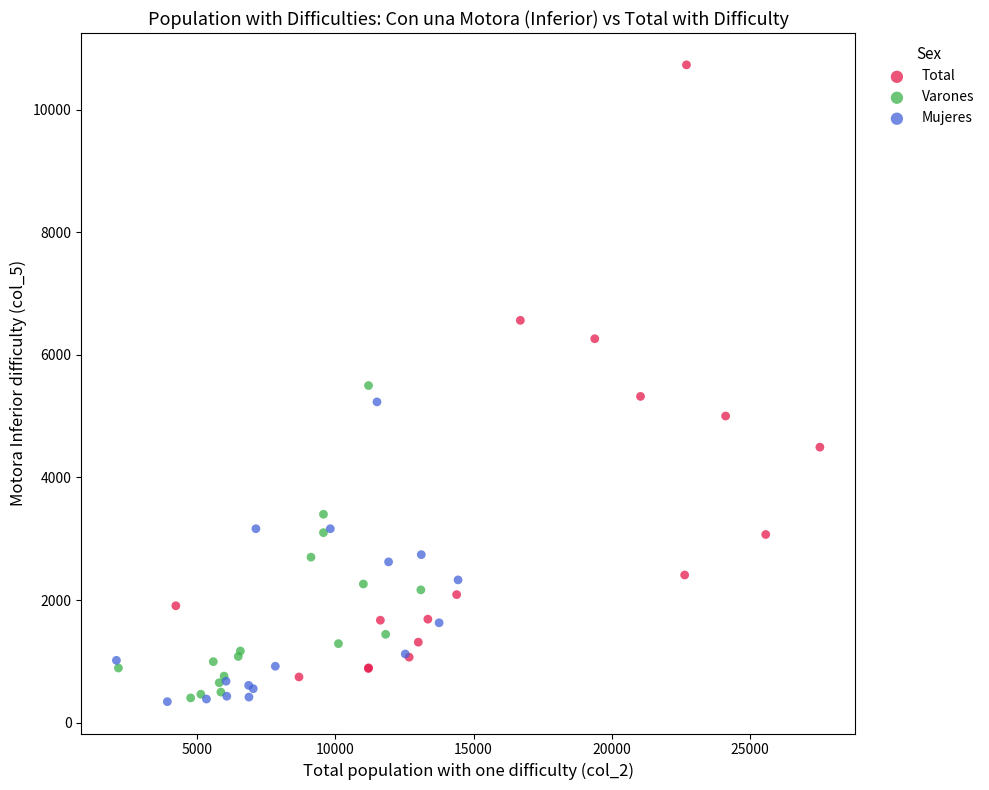

Which series reaches the maximum Y coordinate?

Total